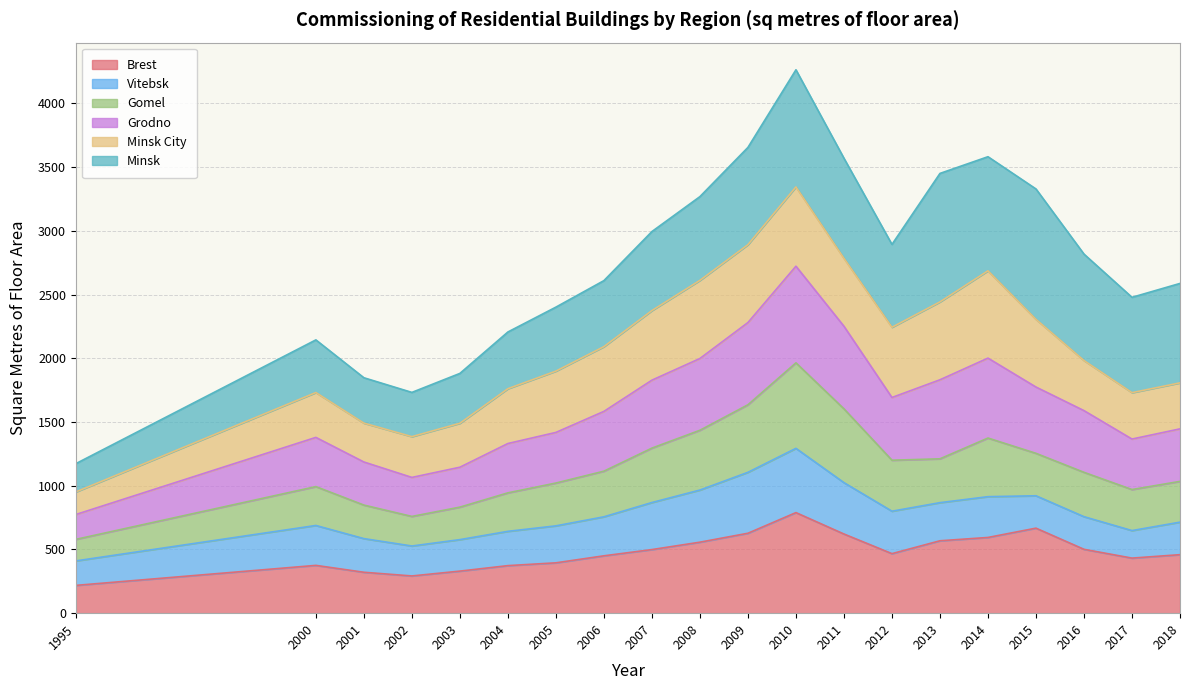

What is the total value across all series at 2011?

3569